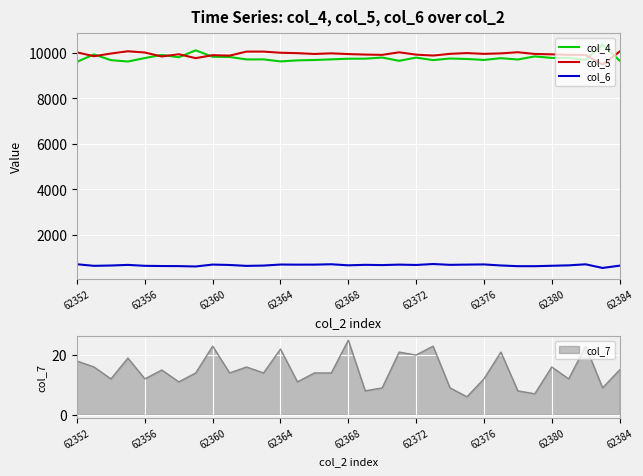

True or false: col_6 has a value of 253 at 62360.

False